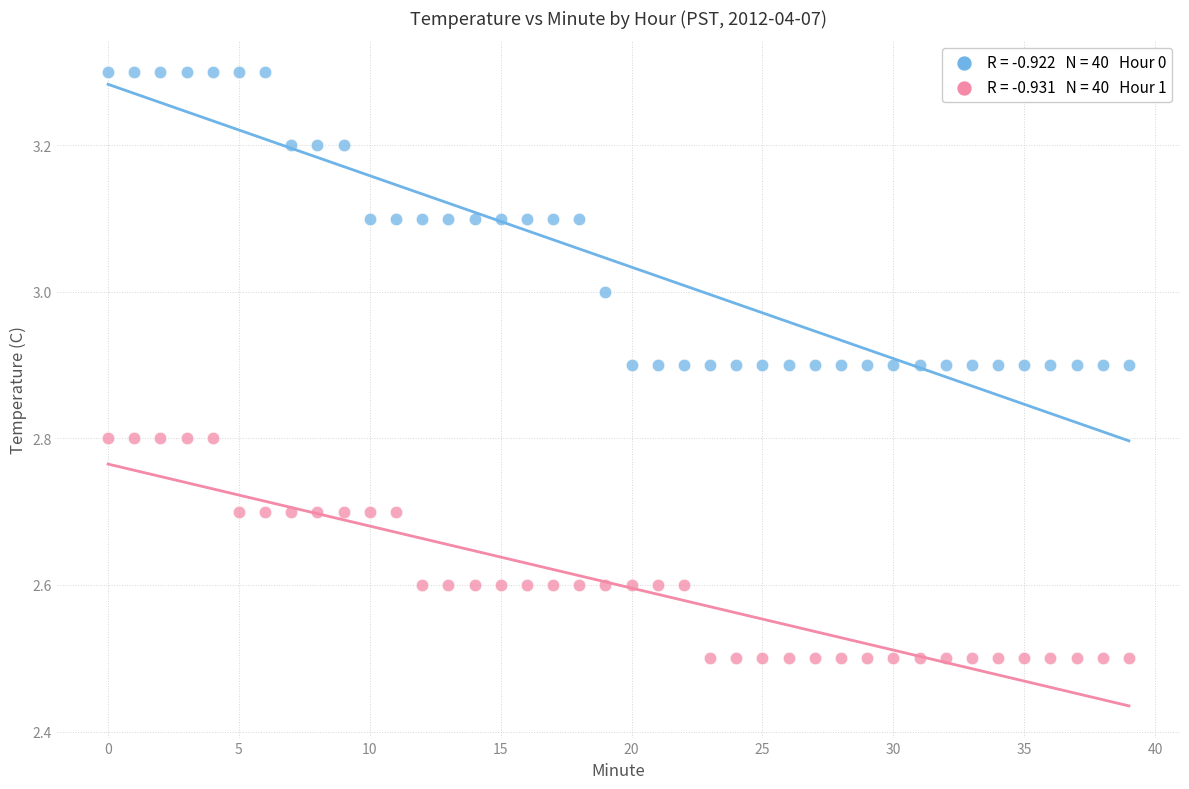

Across all data points, what is the range of Y values (max minus min)?

0.8